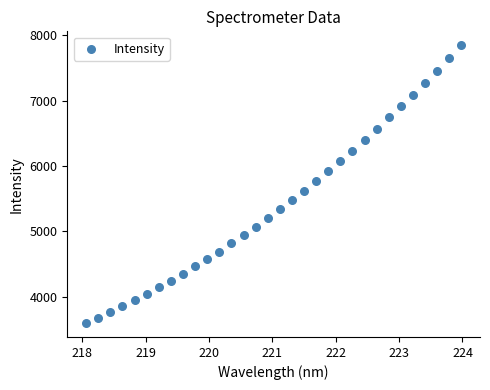

What is the range of Y values (max minus min)?

4252.0